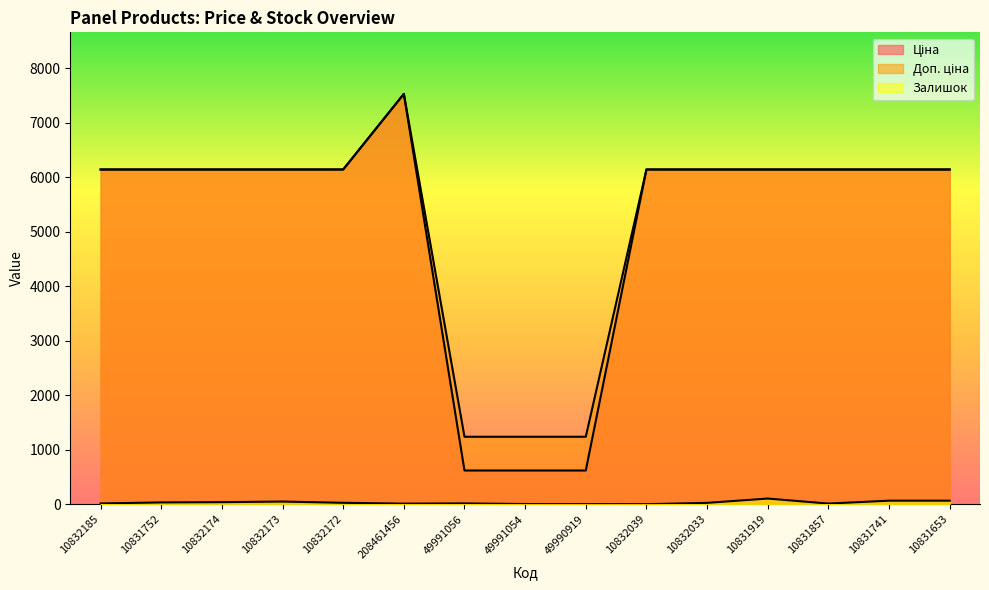

Reading left to right, what are all the values shown in this chart?

Ціна: 10832185=6143.2	10831752=6143.2	10832174=6143.2	10832173=6143.2	10832172=6143.2	208461456=7530.7	49991056=618.9	49991054=618.9	49990919=618.9	10832039=6143.2	10832033=6143.2	10831919=6143.2	10831857=6143.2	10831741=6143.2	10831653=6143.2
Доп. ціна: 10832185=6143.2	10831752=6143.2	10832174=6143.2	10832173=6143.2	10832172=6143.2	208461456=7530.7	49991056=1238.0	49991054=1238.0	49990919=1238.0	10832039=6143.2	10832033=6143.2	10831919=6143.2	10831857=6143.2	10831741=6143.2	10831653=6143.2
Залишок: 10832185=14.0	10831752=33.0	10832174=38.0	10832173=49.0	10832172=26.0	208461456=11.0	49991056=15.0	49991054=4.0	49990919=3.0	10832039=1.0	10832033=25.0	10831919=104.0	10831857=12.0	10831741=65.0	10831653=65.0